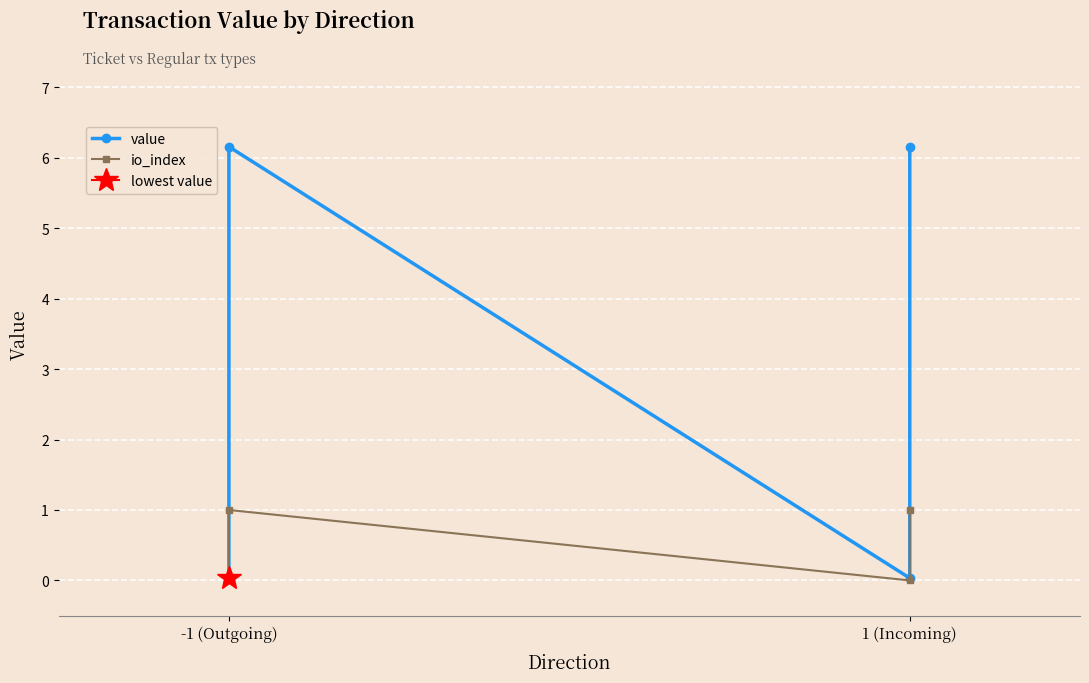

The value of value at 1 (Incoming) is 9.7. True or false?

False